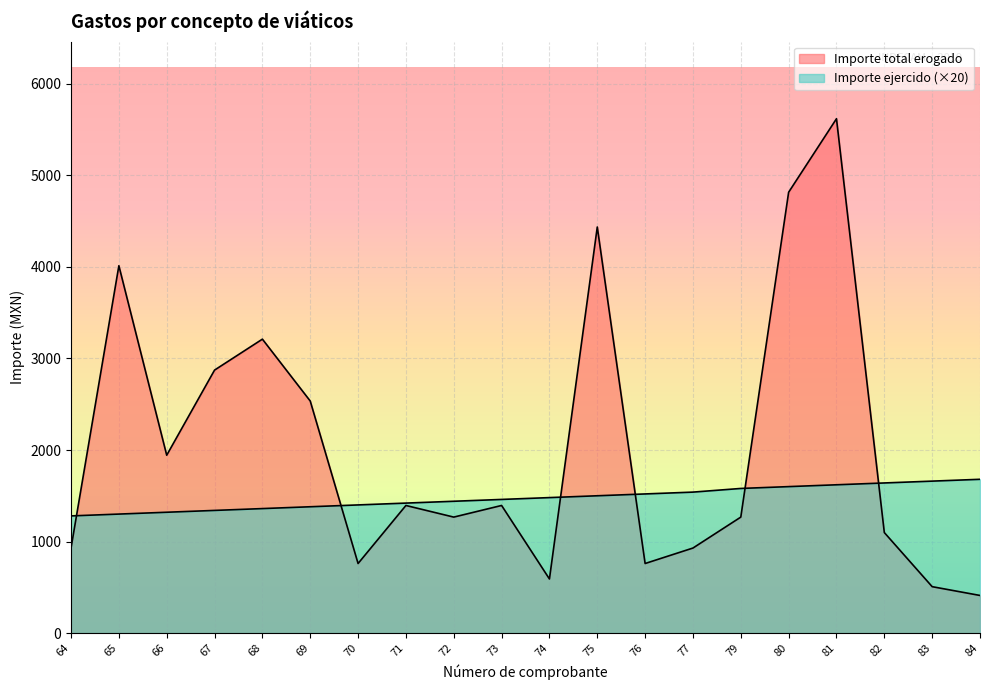

Which series changed the most between 72 and 74?

Importe total erogado